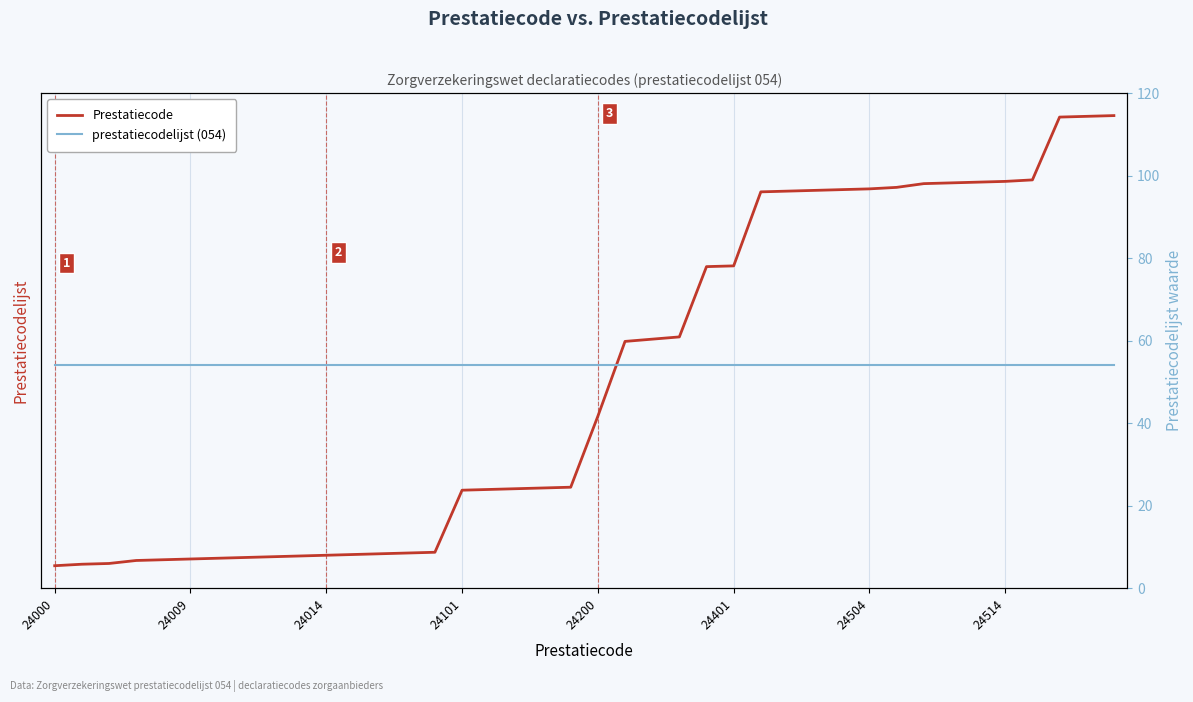

Is it true that prestatiecodelijst (054) equals 54 at 33?

True